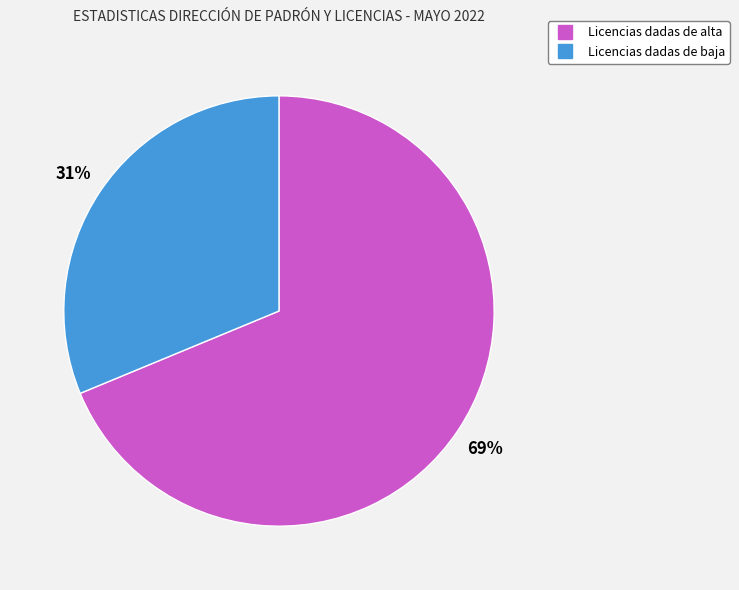

Rank the categories by value from lowest to highest.

Licencias dadas de baja, Licencias dadas de alta